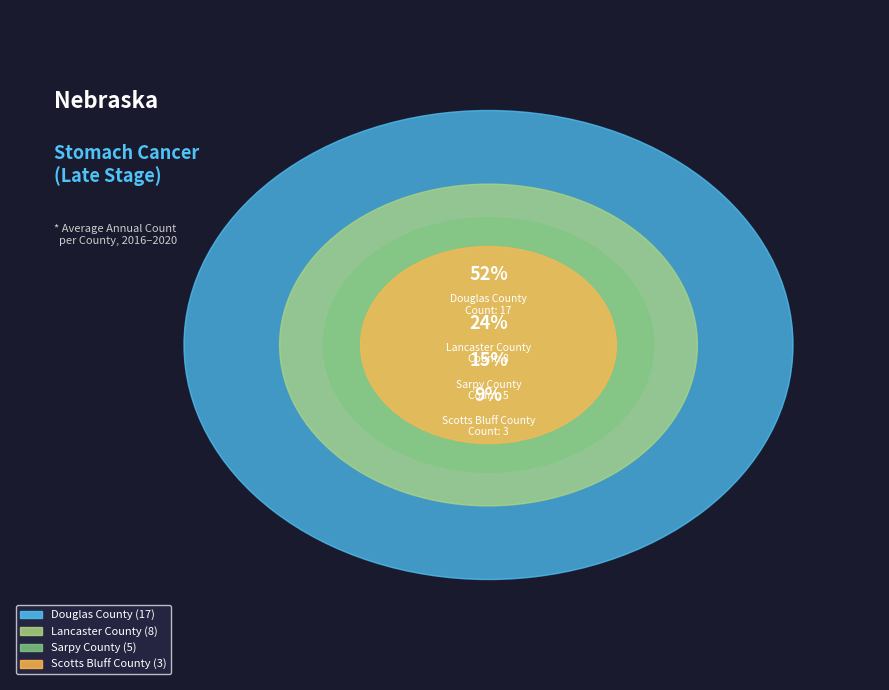

How many slices are in this pie chart?

4